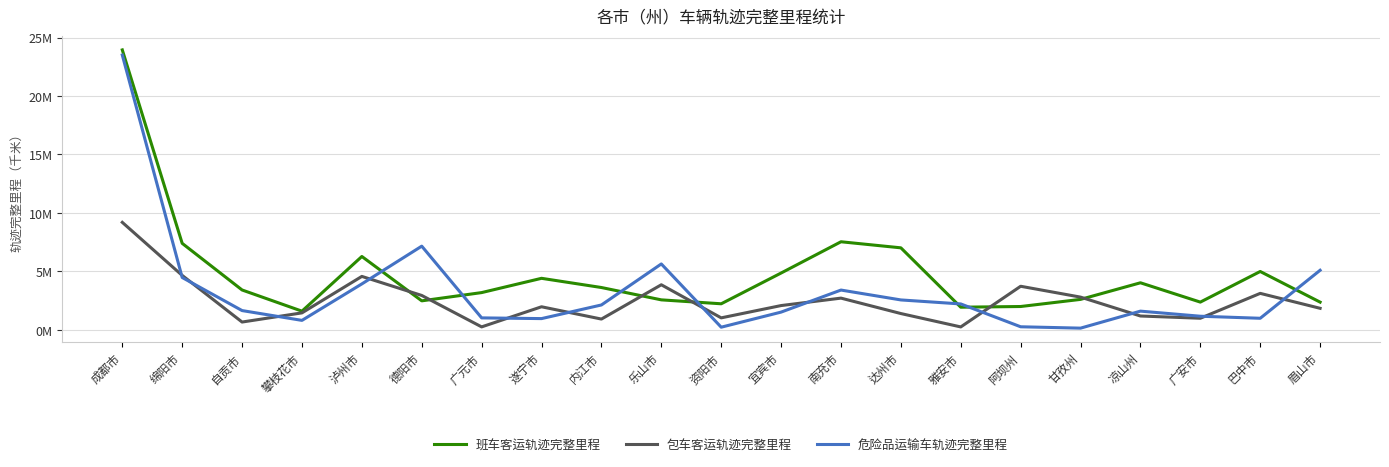

The 危险品运输车轨迹完整里程 series shows 3928919.3 at 泸州市. True or false?

True